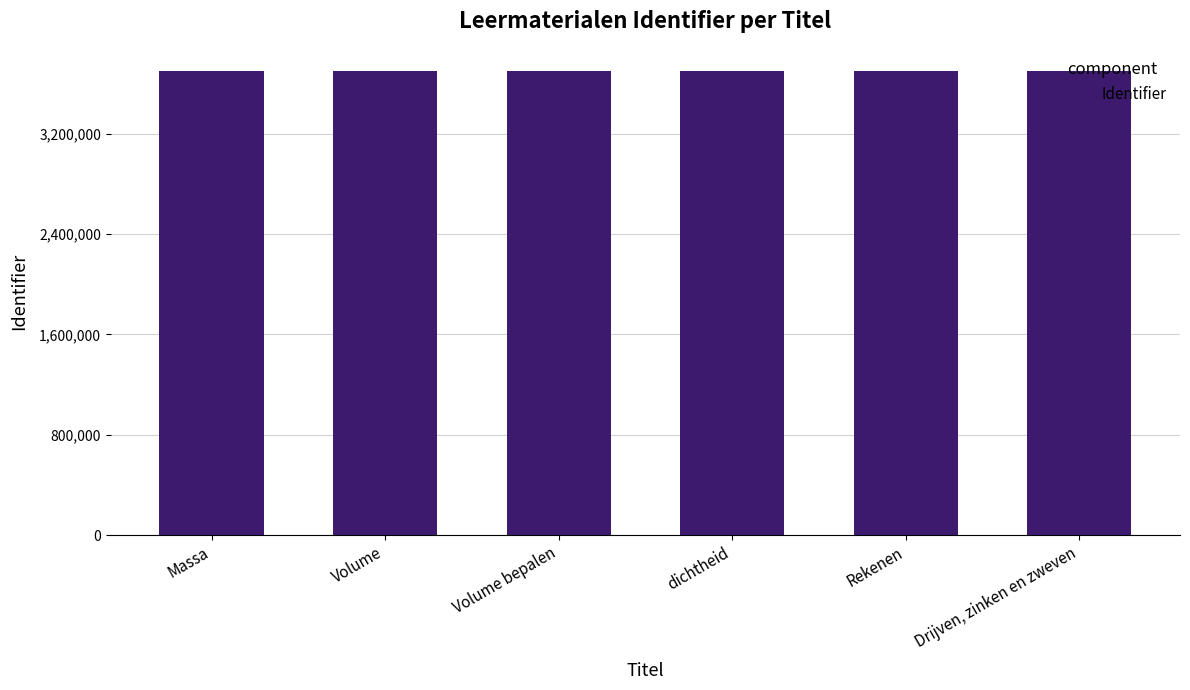

What is the difference between the maximum and minimum values?

43